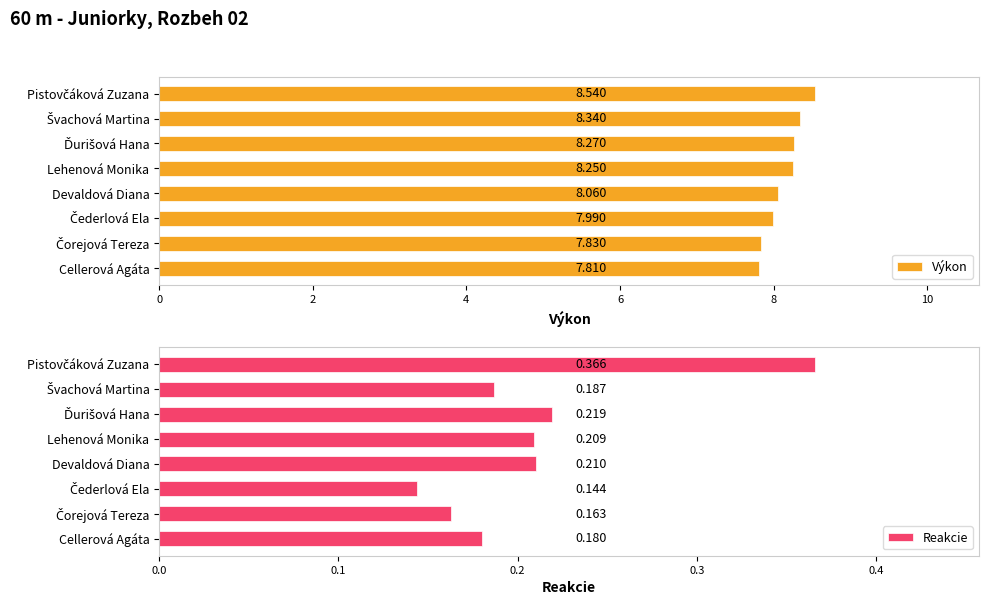

True or false: Reakcie has a value of 0.0 at Devaldová Diana.

False